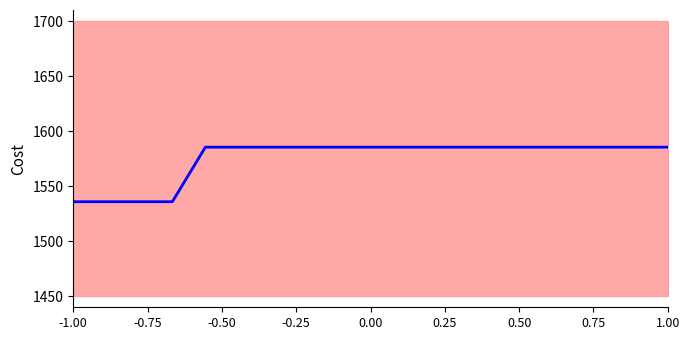

The chart shows a value of 2707.9 at 1.00. True or false?

False